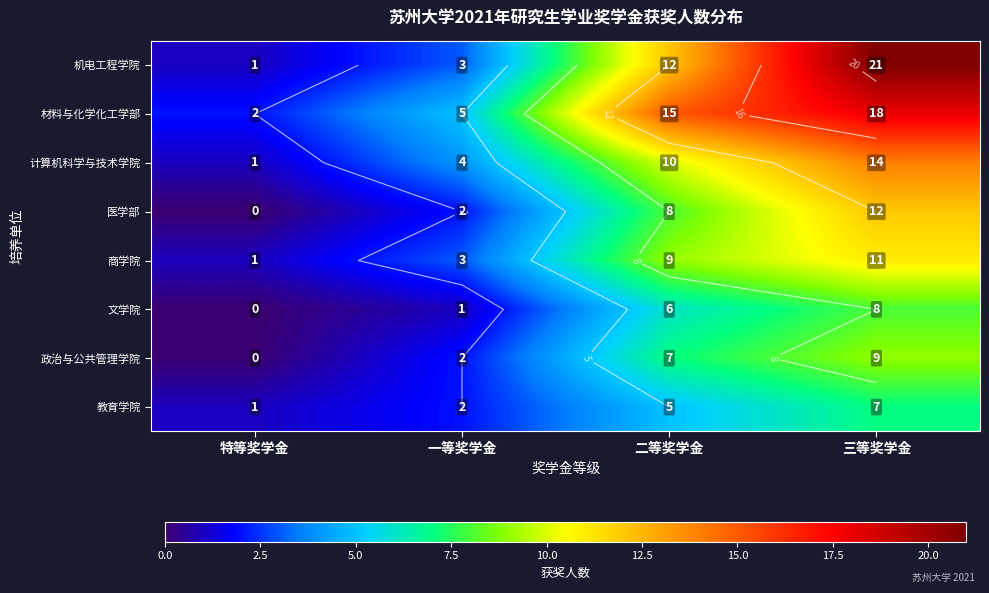

At how many categories does at least one series exceed 5?

2